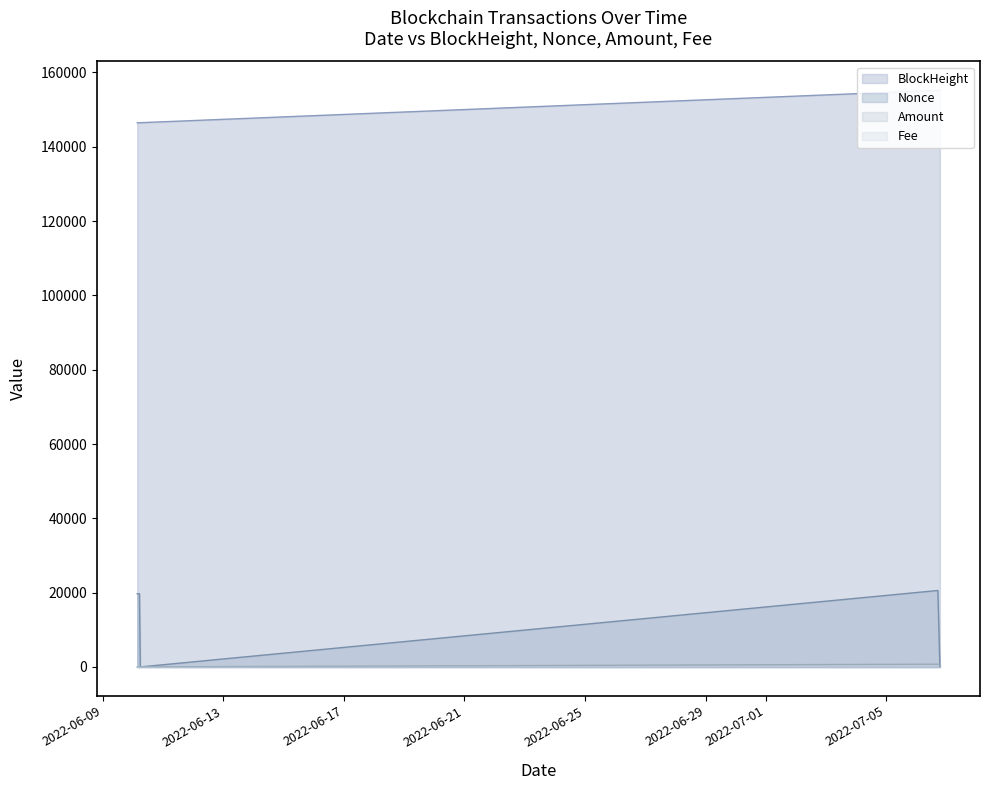

Reading left to right, list all the values displayed in this chart.

BlockHeight: 2022-06-10 03:33:00=146456.0	2022-06-10 05:18:00=146478.0	2022-06-10 06:00:00=146484.0	2022-07-06 16:57:00=155184.0	2022-07-06 18:33:00=155205.0
Nonce: 2022-06-10 03:33:00=19688.0	2022-06-10 05:18:00=19691.0	2022-06-10 06:00:00=0.0	2022-07-06 16:57:00=20576.0	2022-07-06 18:33:00=1.0
Amount: 2022-06-10 03:33:00=2.4	2022-06-10 05:18:00=10.0	2022-06-10 06:00:00=11.4	2022-07-06 16:57:00=741.0	2022-07-06 18:33:00=741.0
Fee: 2022-06-10 03:33:00=0.0	2022-06-10 05:18:00=0.0	2022-06-10 06:00:00=0.0	2022-07-06 16:57:00=0.0	2022-07-06 18:33:00=0.1